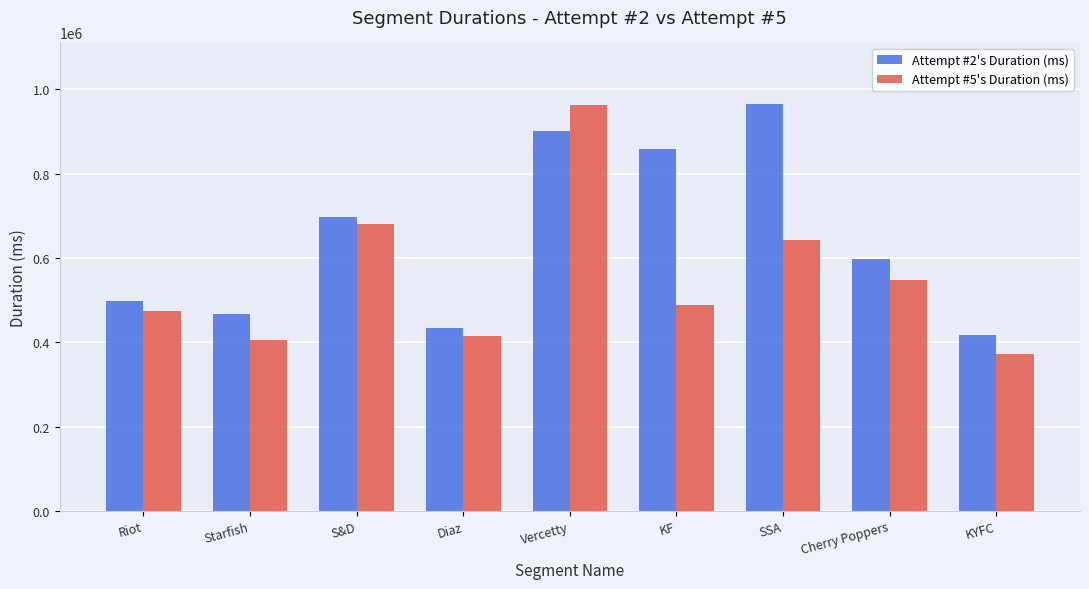

What is the greatest value displayed?

965966